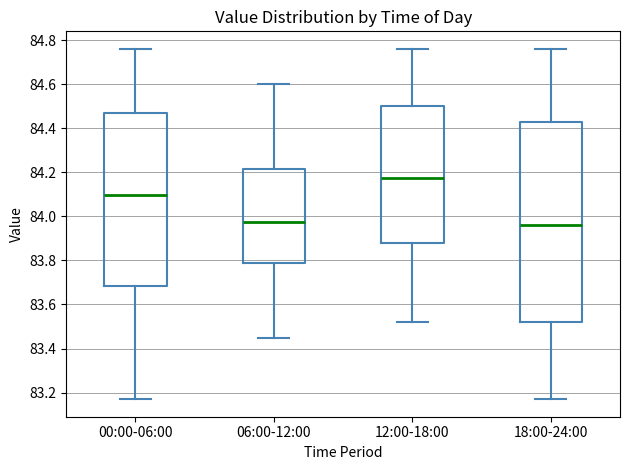

Where is the lower edge of the box for 06:00-12:00 on the y-axis? The values are not printed on the chart, so give them approximately, as read against the axis.

83.78